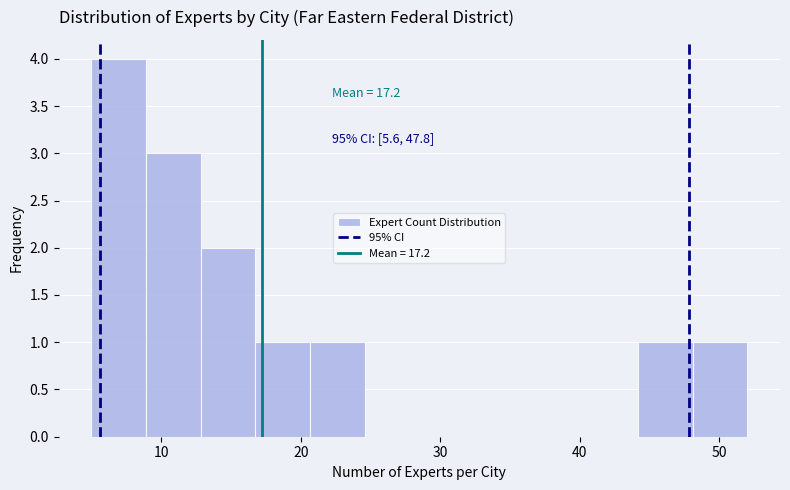

Around what value on the x-axis is the tallest bar? Give the approximate position of its centre, as read against the axis.

7